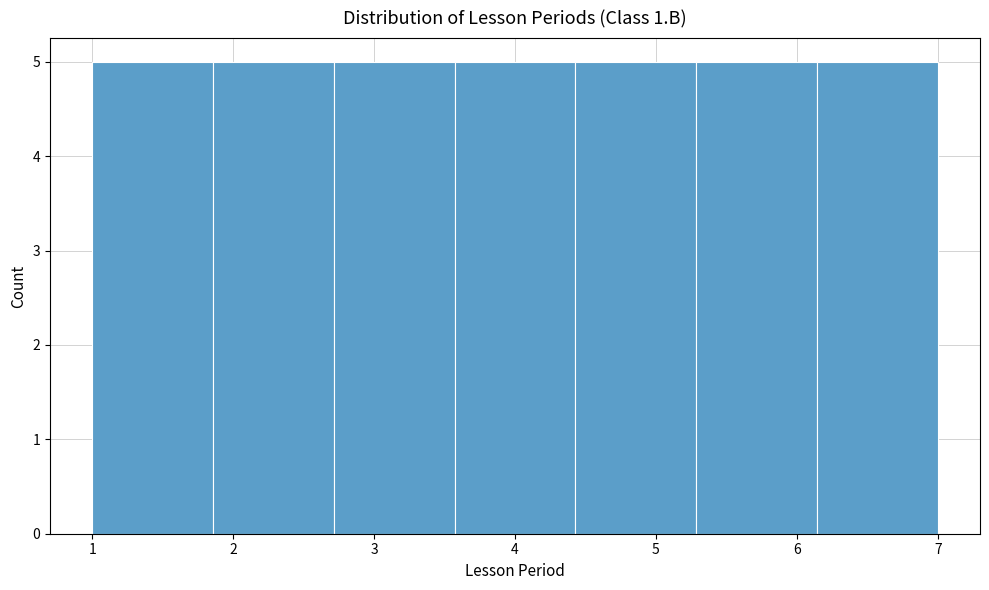

Reading left to right, transcribe this chart: for each bar, give the range it covers on the x-axis and its height. Neither the bar edges nor the heights are printed on the chart, so give them approximately, as read against the axes.

1.0 to 1.9: 5
1.9 to 2.7: 5
2.7 to 3.6: 5
3.6 to 4.4: 5
4.4 to 5.3: 5
5.3 to 6.1: 5
6.1 to 7.0: 5